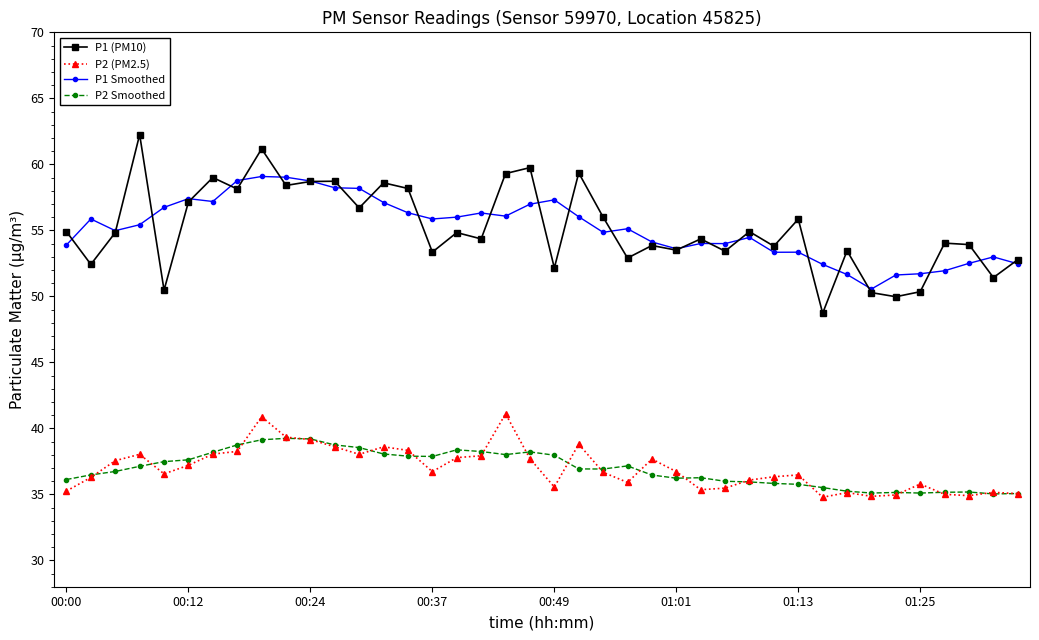

True or false: P1 Smoothed and P2 Smoothed cross at least once.

False